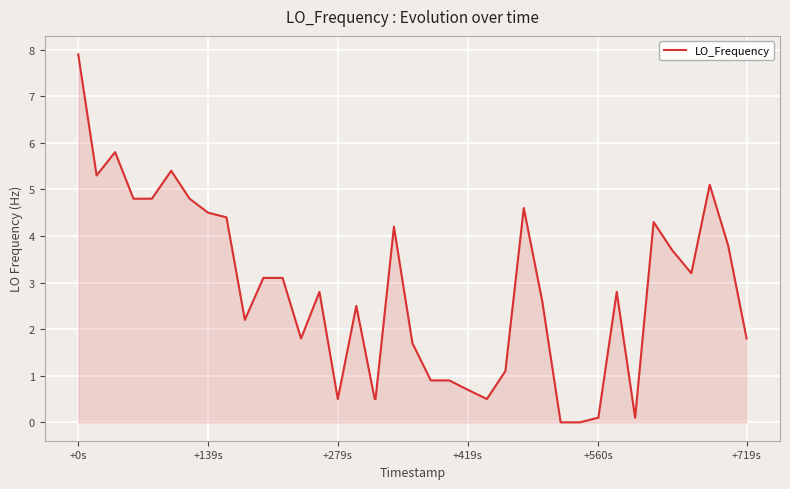

What is the maximum value shown in the chart?

7.9